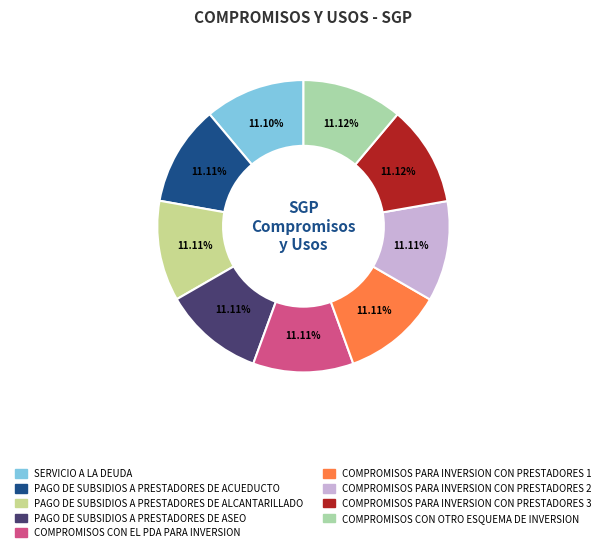

What is the ratio of the value at COMPROMISOS CON EL PDA PARA INVERSION to the value at COMPROMISOS PARA INVERSION CON PRESTADORES 2?

1.0